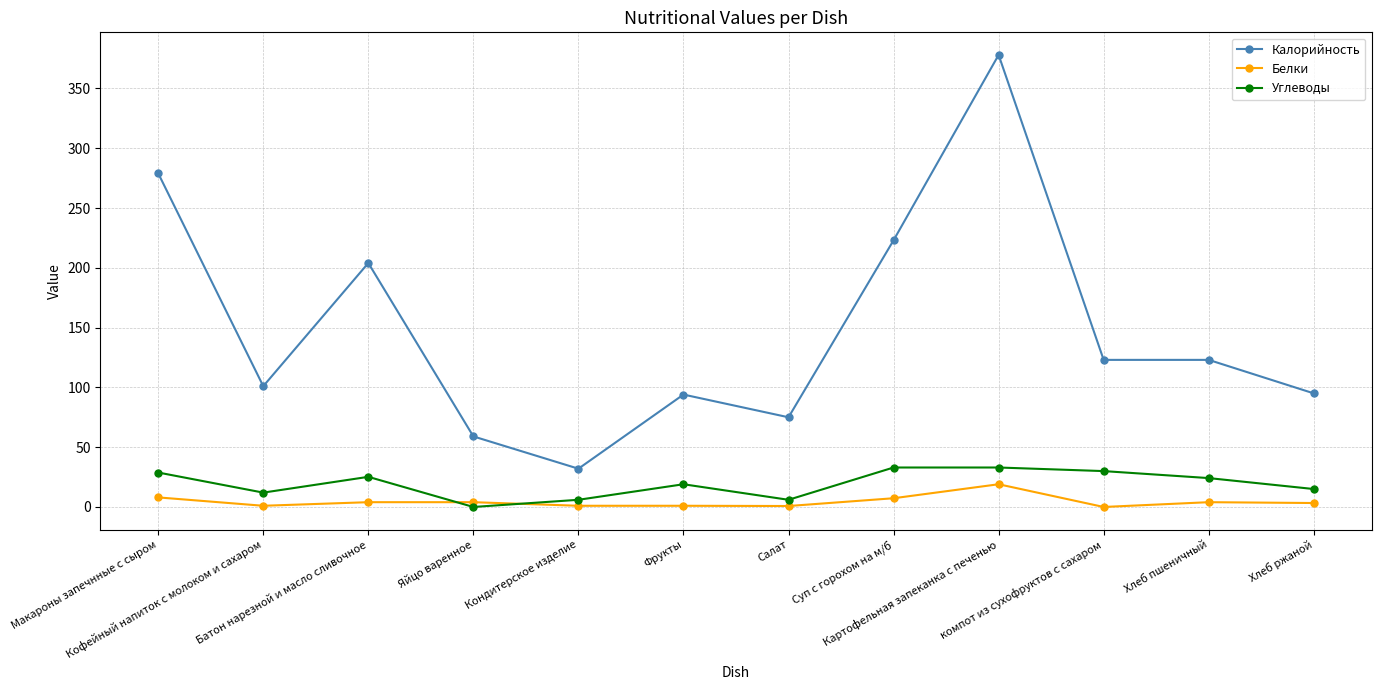

What is the difference between the second highest and second lowest values in the Калорийность series?

220.0